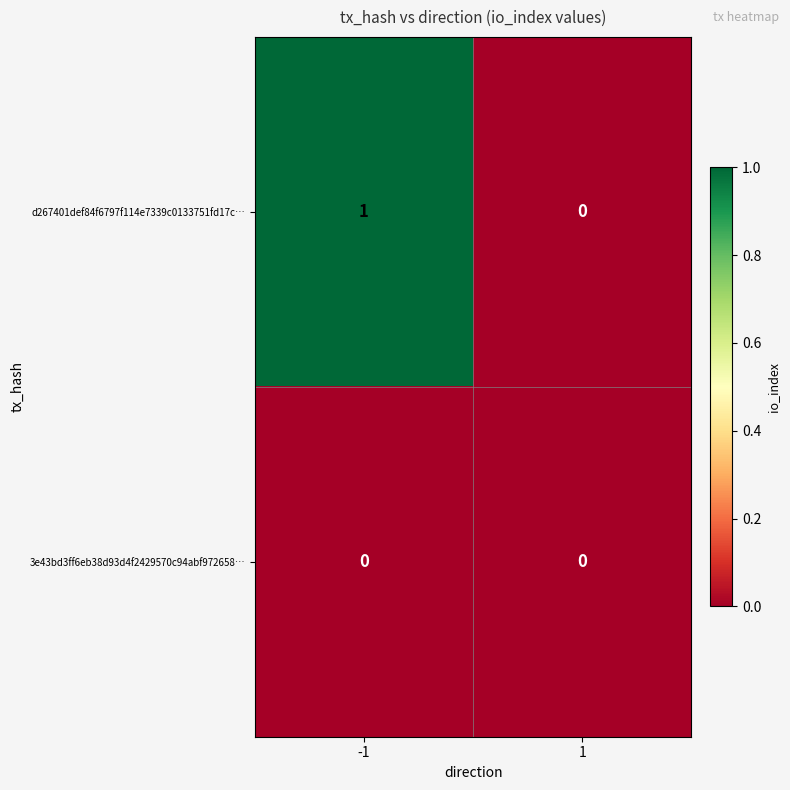

Rank the series by their maximum value, from highest to lowest.

d267401def84f6797f114e7339c0133751fd17c…, 3e43bd3ff6eb38d93d4f2429570c94abf972658…